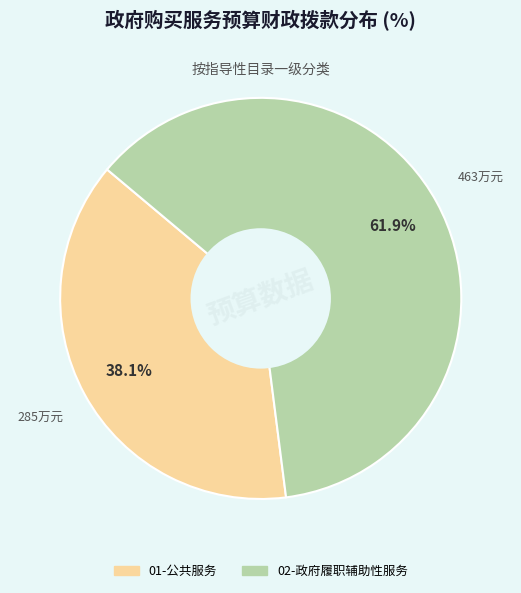

Does any single category account for the majority?

Yes